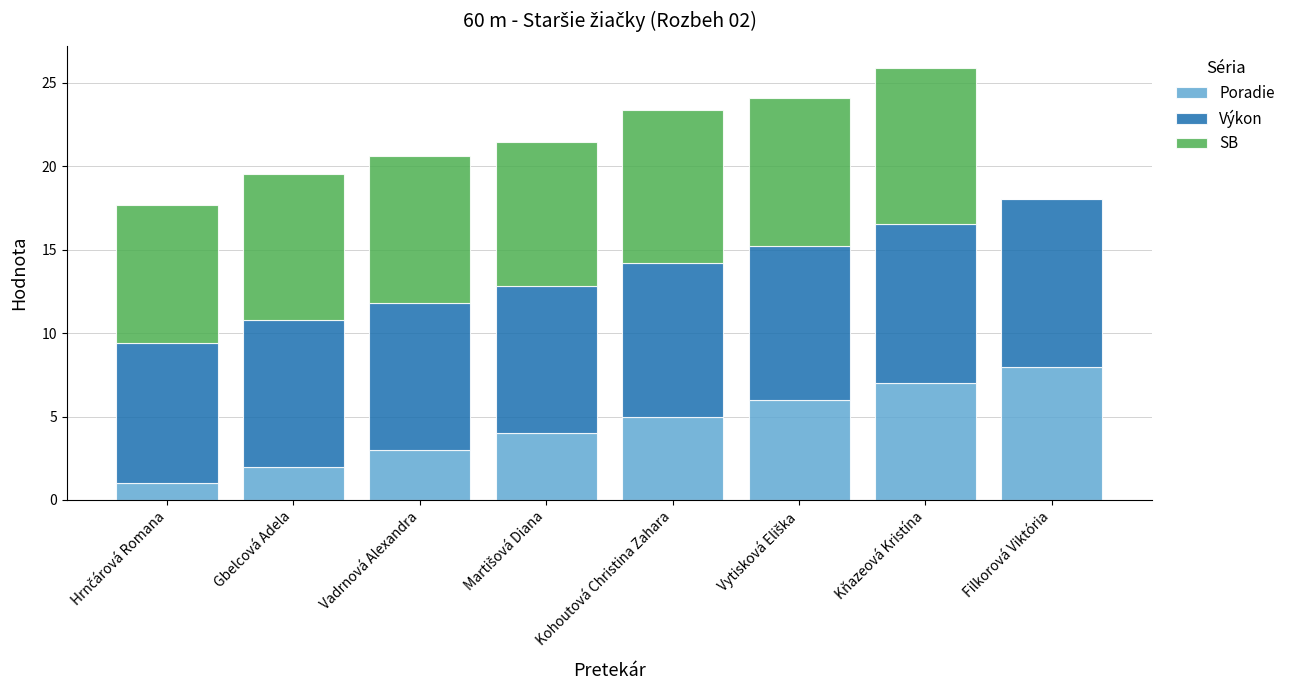

At which label does Poradie reach its peak?

Filkorová Viktória